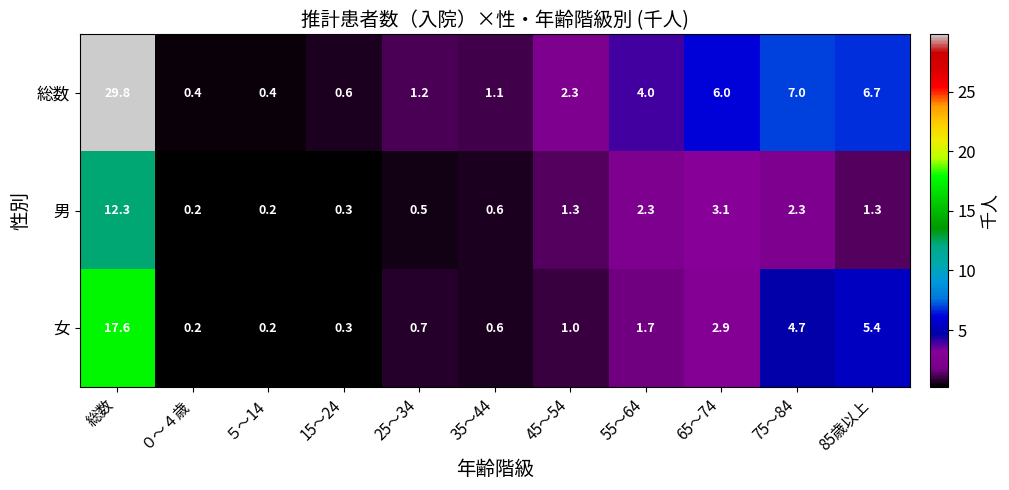

What is the difference between the highest and lowest values at ５～14?

0.2